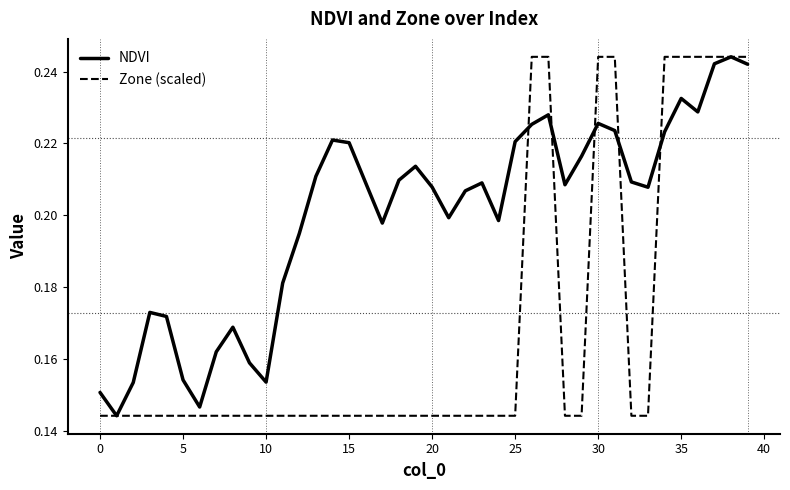

Which series has the largest total across all categories?

NDVI